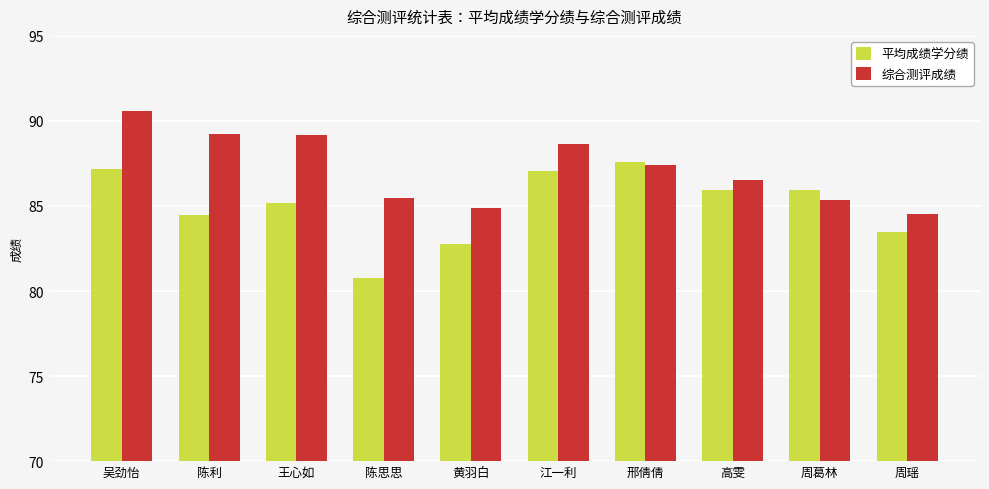

Are the bars horizontal?

No